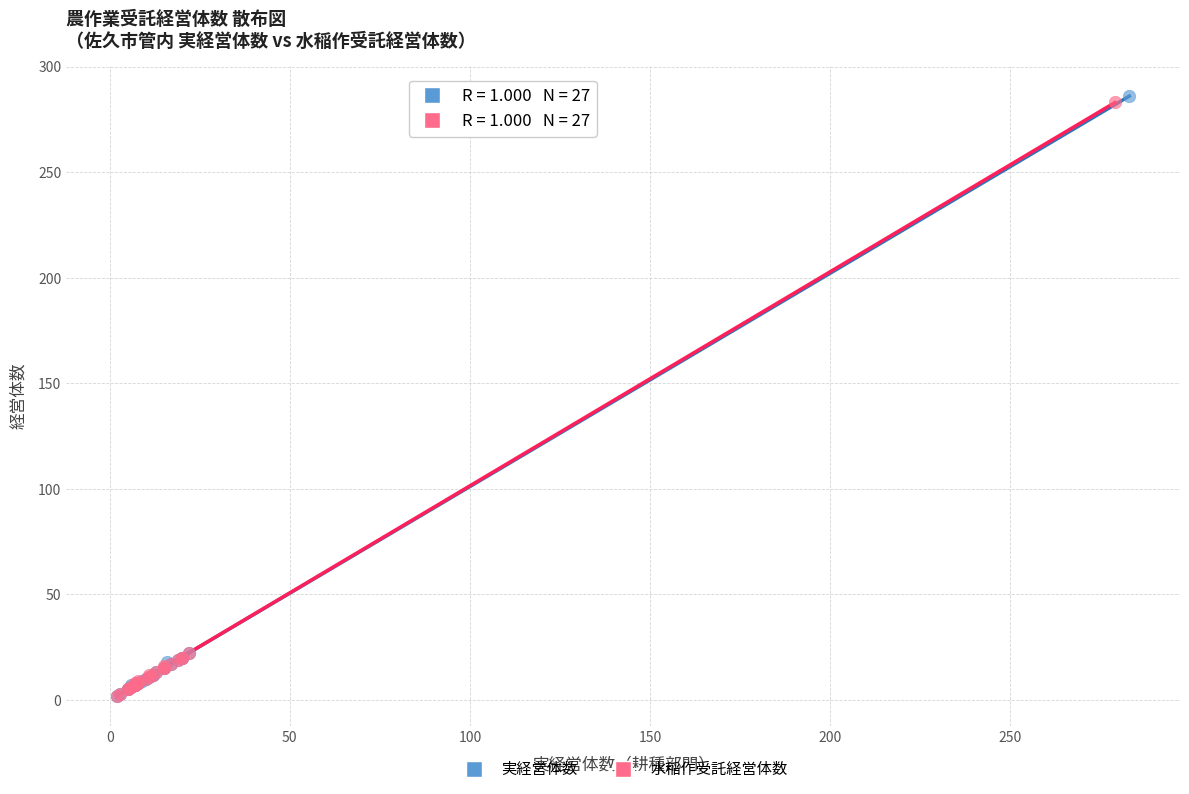

Which series has the largest Y range (max minus min)?

実経営体数